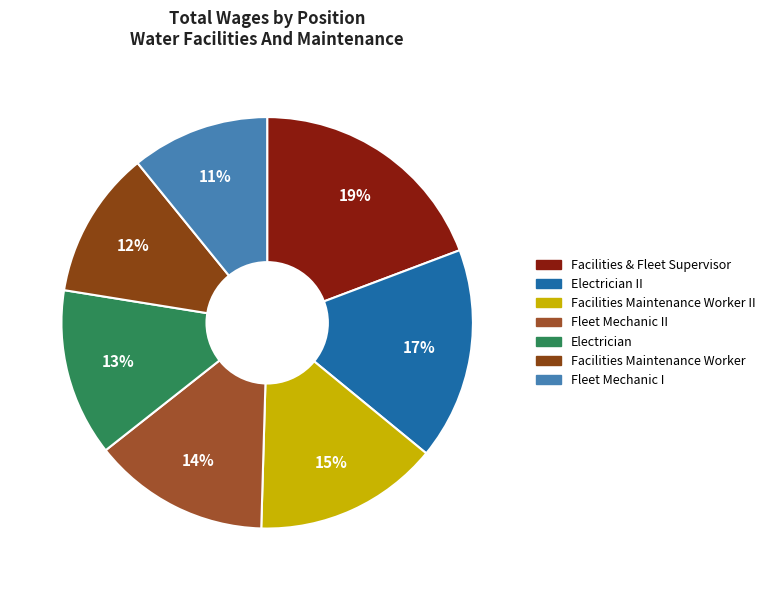

True or false: Facilities Maintenance Worker II accounts for 1% of the total.

False